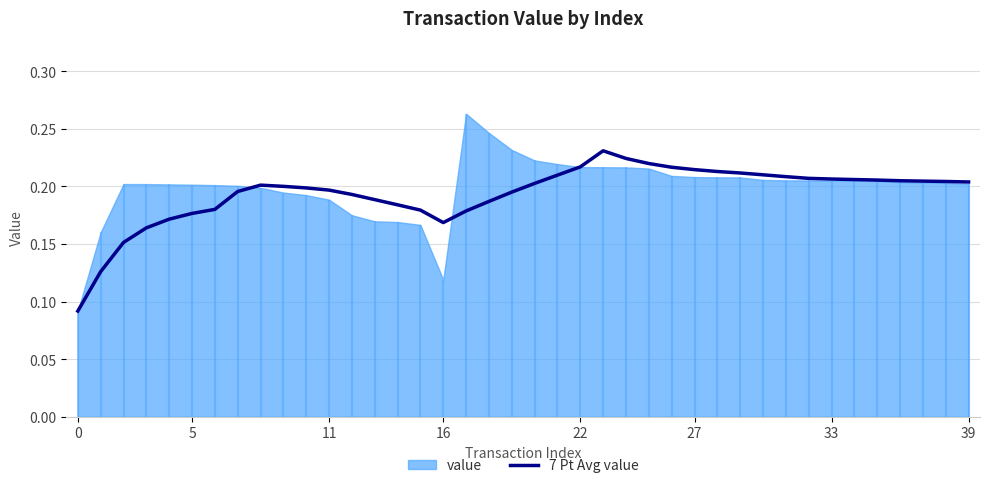

True or false: 7 Pt Avg value has a value of 0.3 at 11.

False